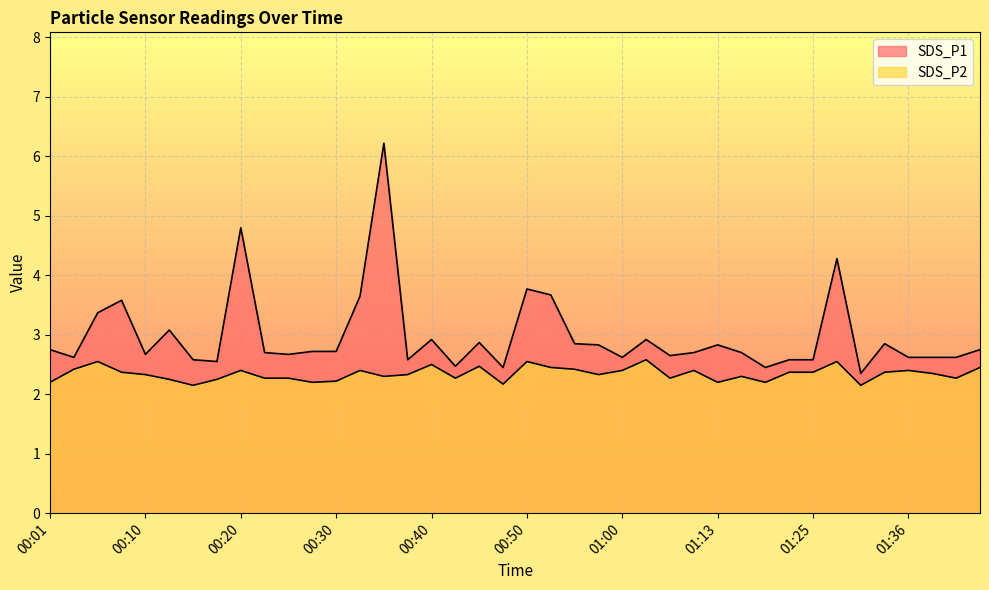

The value of SDS_P2 at 00:30 is 1.0. True or false?

False